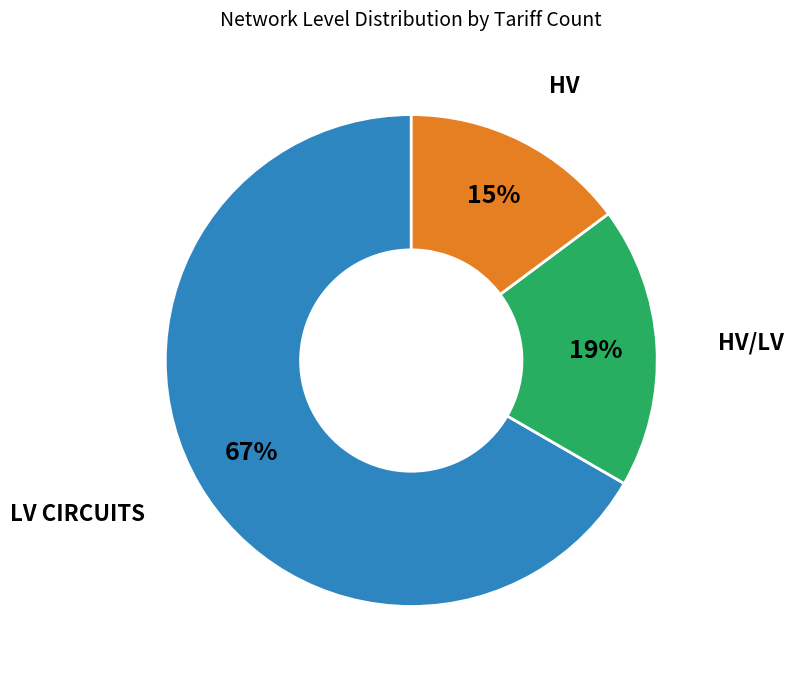

Count the number of slices in the pie.

3